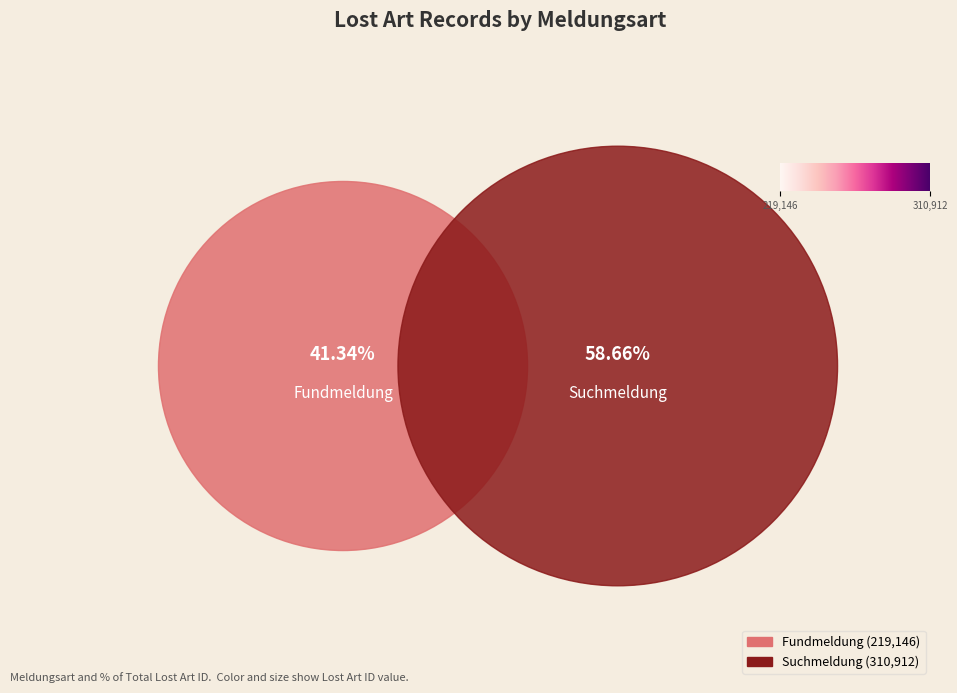

What is the change in value from Fundmeldung to Suchmeldung?

+91766